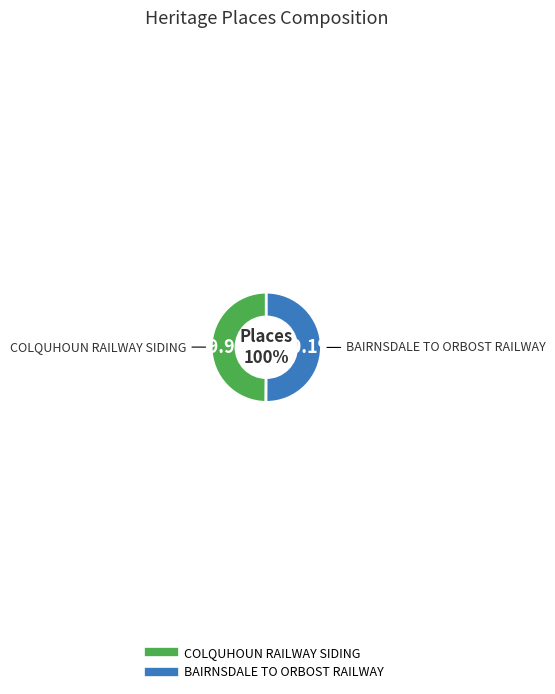

Does BAIRNSDALE TO ORBOST RAILWAY represent more than half of the total?

Yes